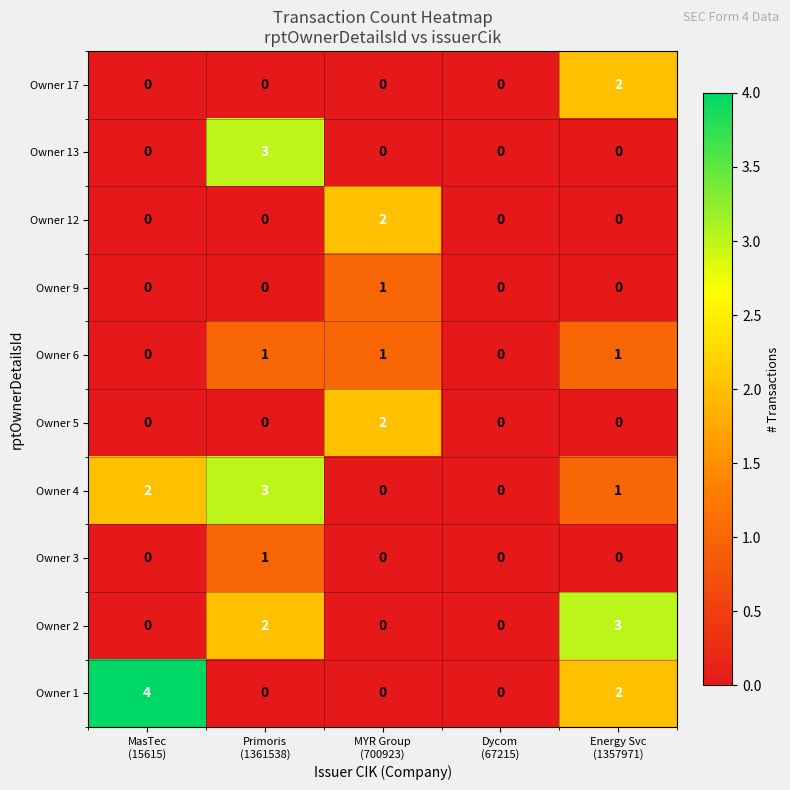

How many Owner 1 values are between 0 and 2?

4